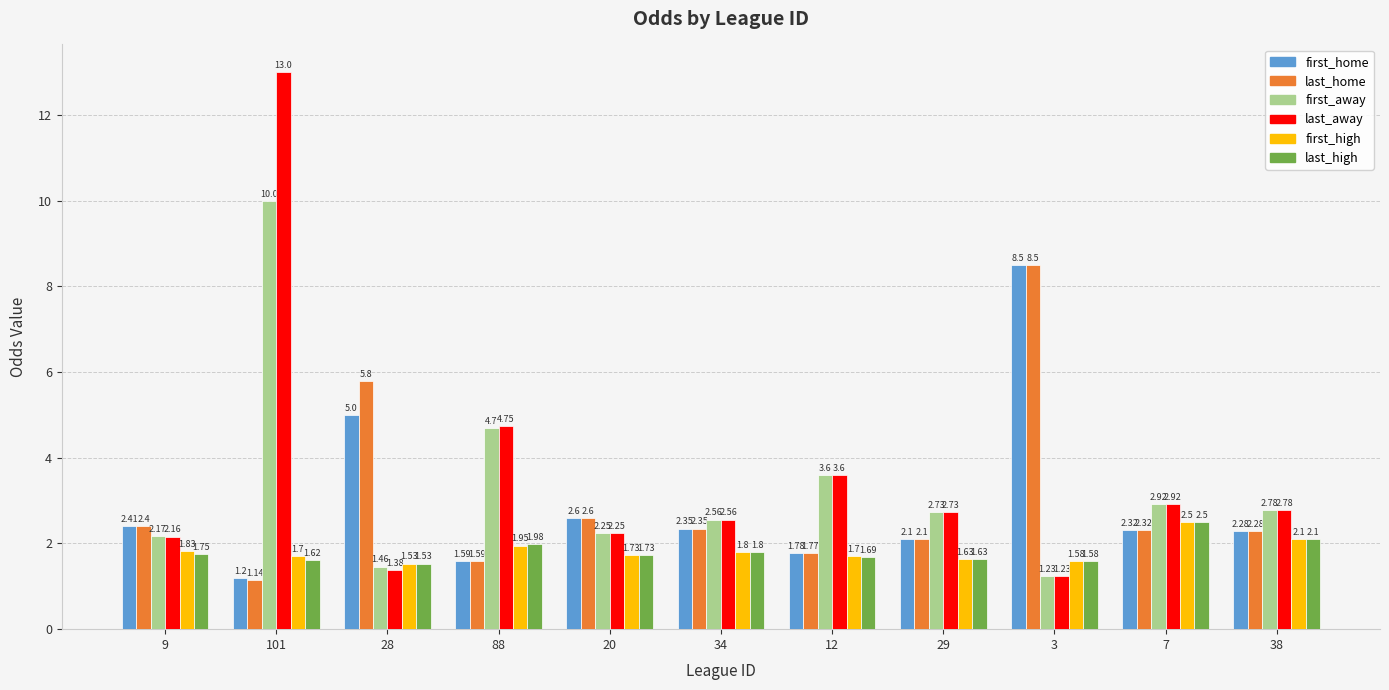

At which category is the sum across all series the highest?

101